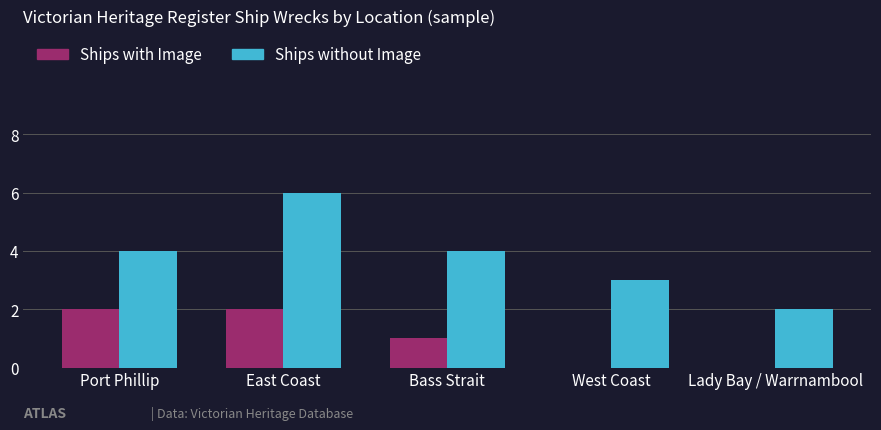

True or false: Ships without Image has a value of 1 at West Coast.

False